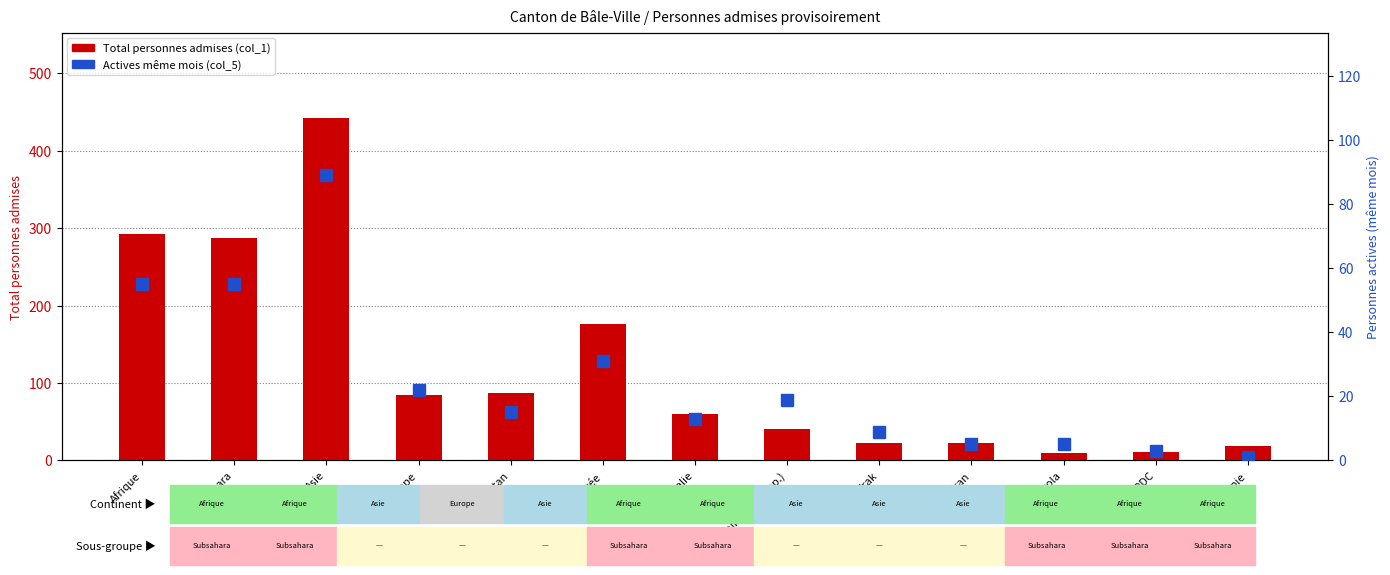

At how many categories does at least one series exceed 318?

1